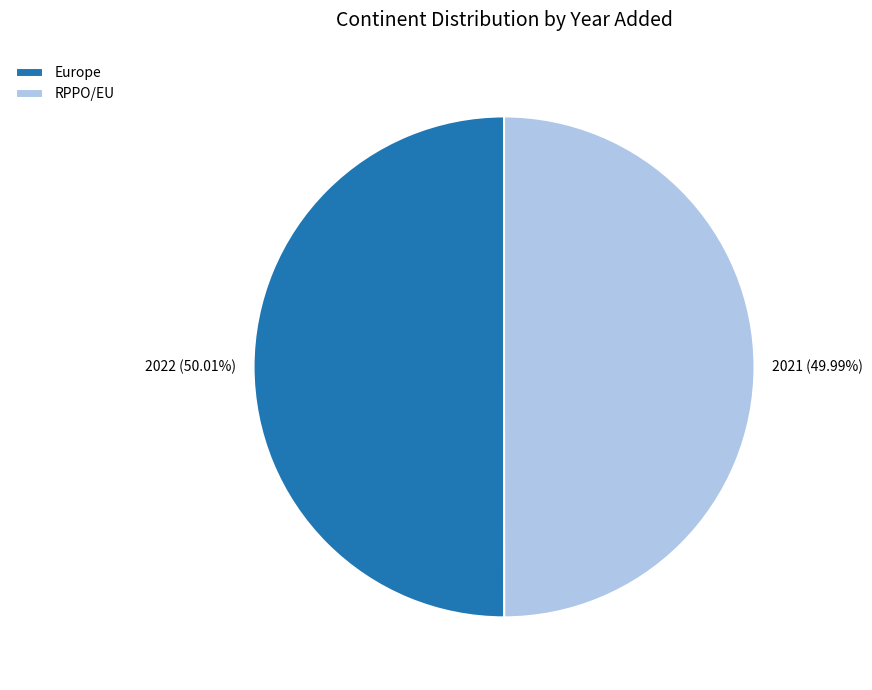

How many segments does this pie chart have?

2